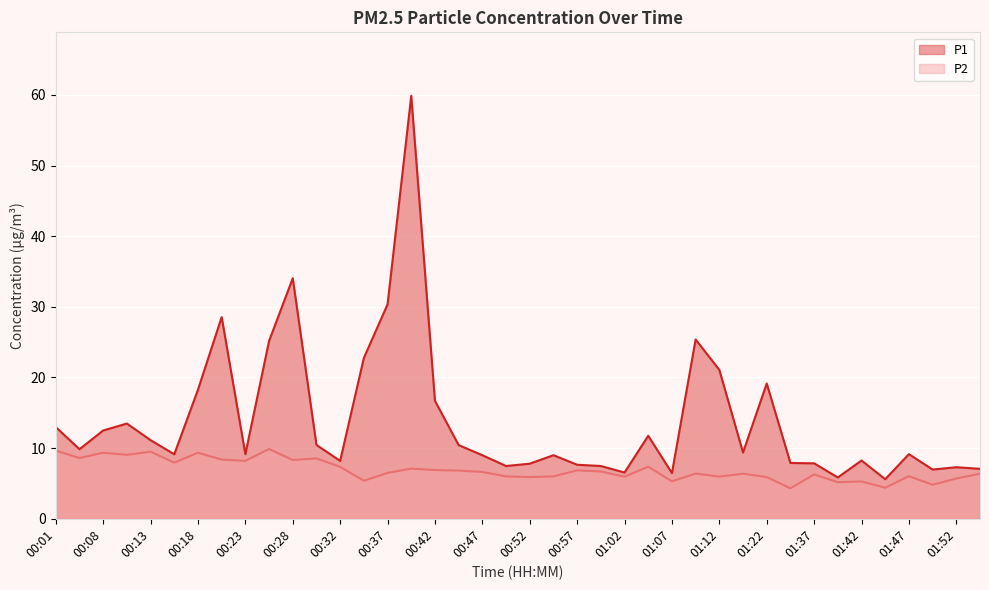

Is the value of P1 at 00:50 greater than the value of P2 at 01:40?

Yes